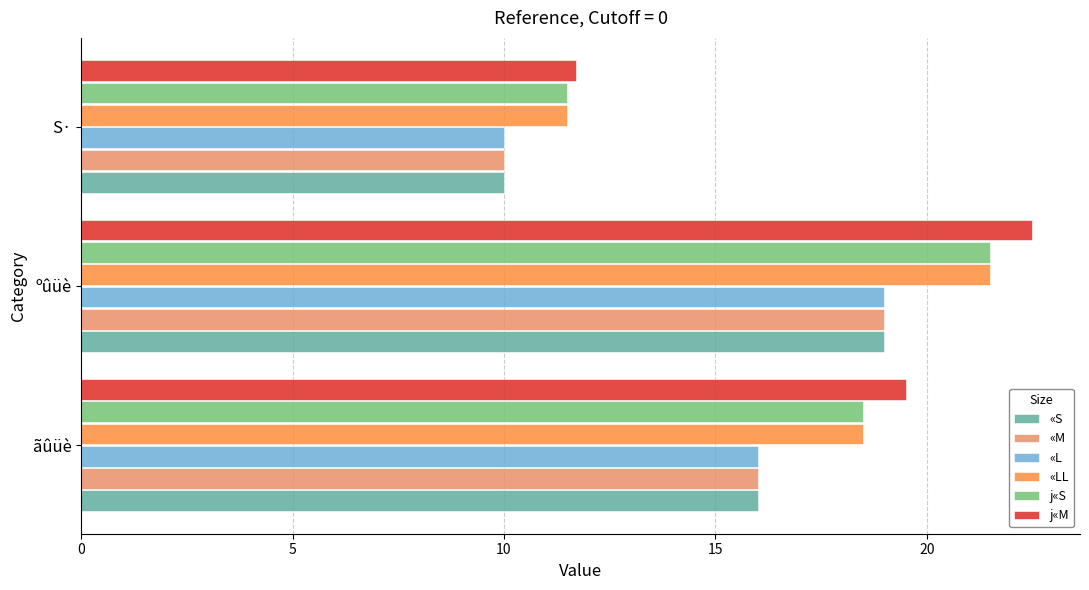

What is the sum of all «S values?

45.0